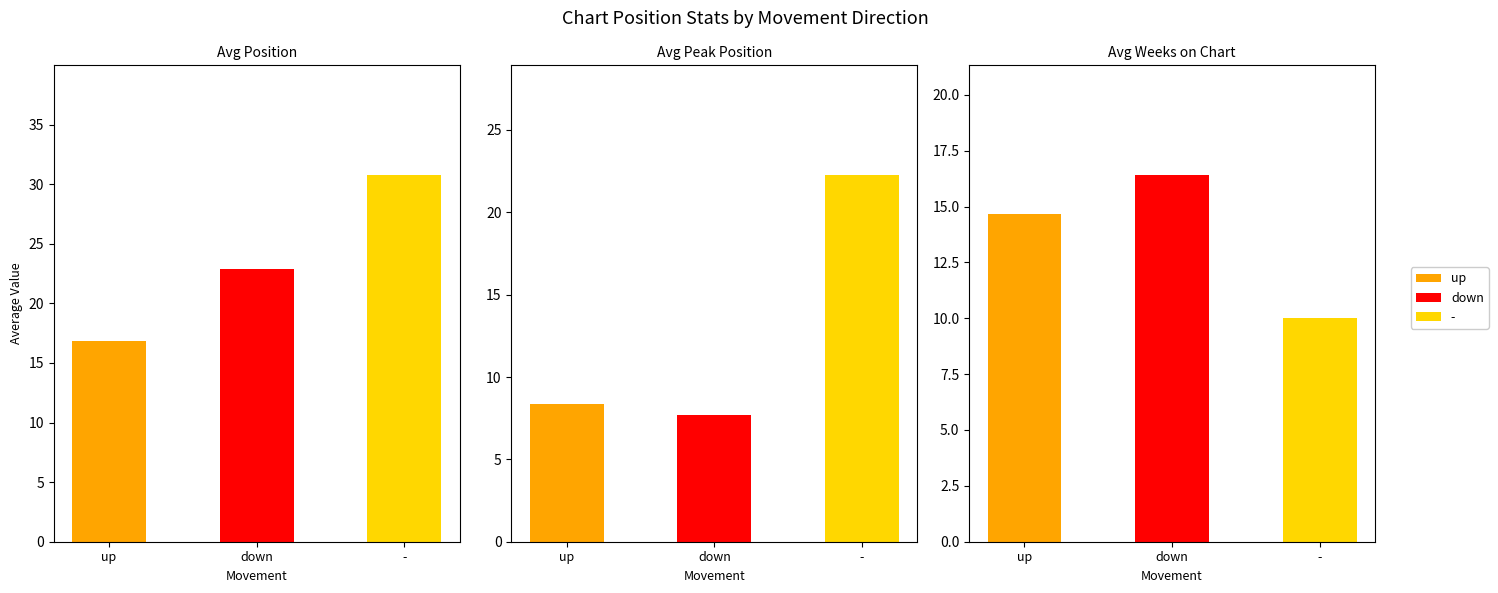

Between - and down, which is larger?

-